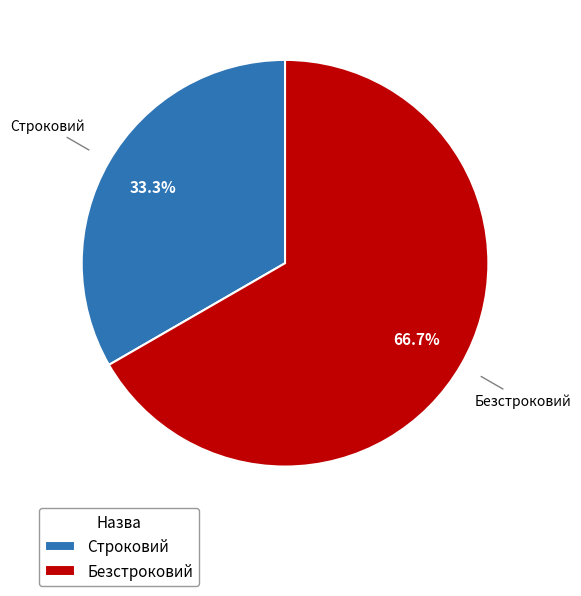

Combined, do Безстроковий and Строковий account for over 50%?

Yes